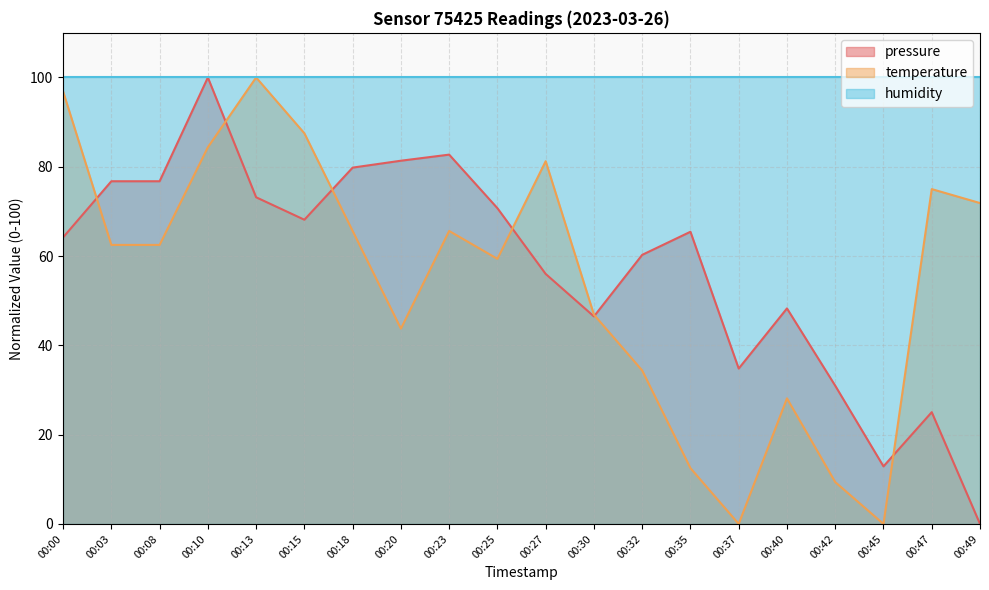

Rank the series at 00:25 from lowest to highest value.

temperature, pressure, humidity